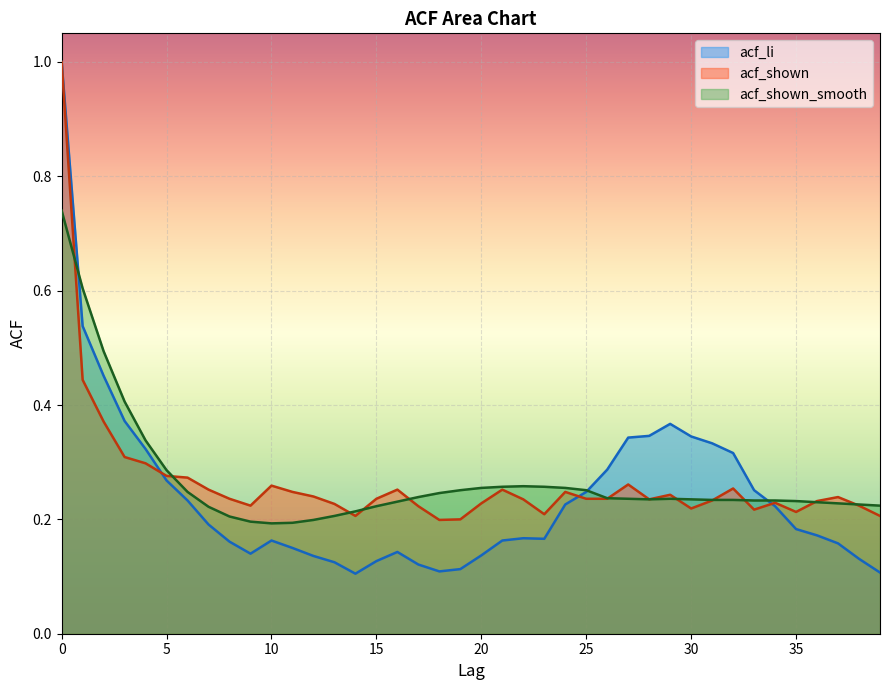

Count the acf_shown_smooth values in the range 0 to 1.

40